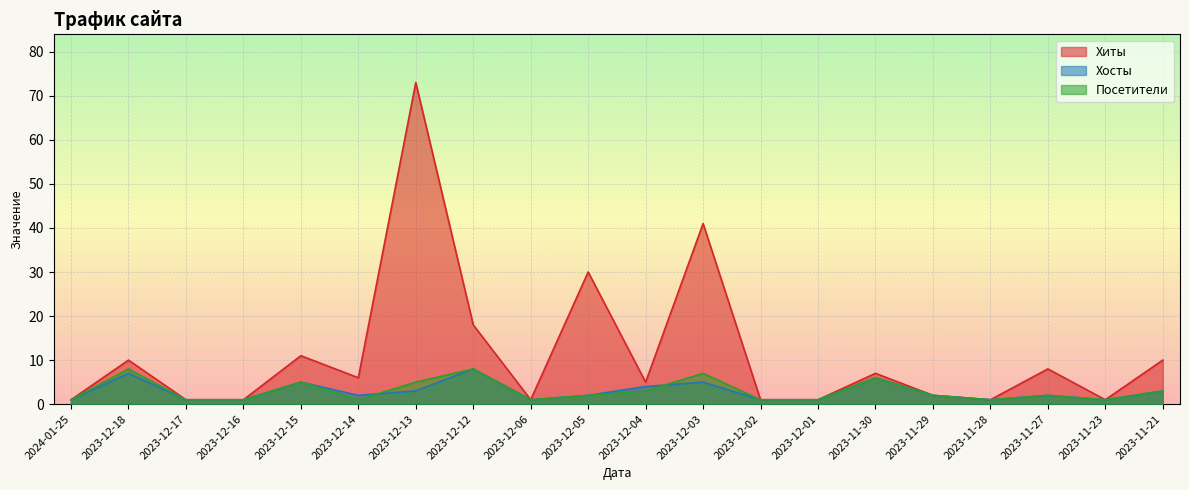

Which series has the largest total across all categories?

Хиты